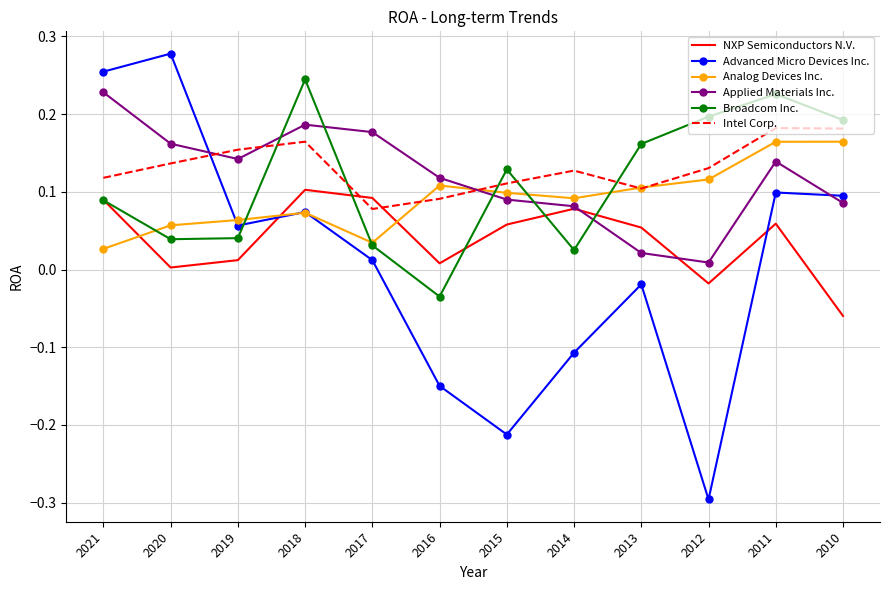

After their last crossing, which series has the higher values: Applied Materials Inc. or Intel Corp.?

Intel Corp.